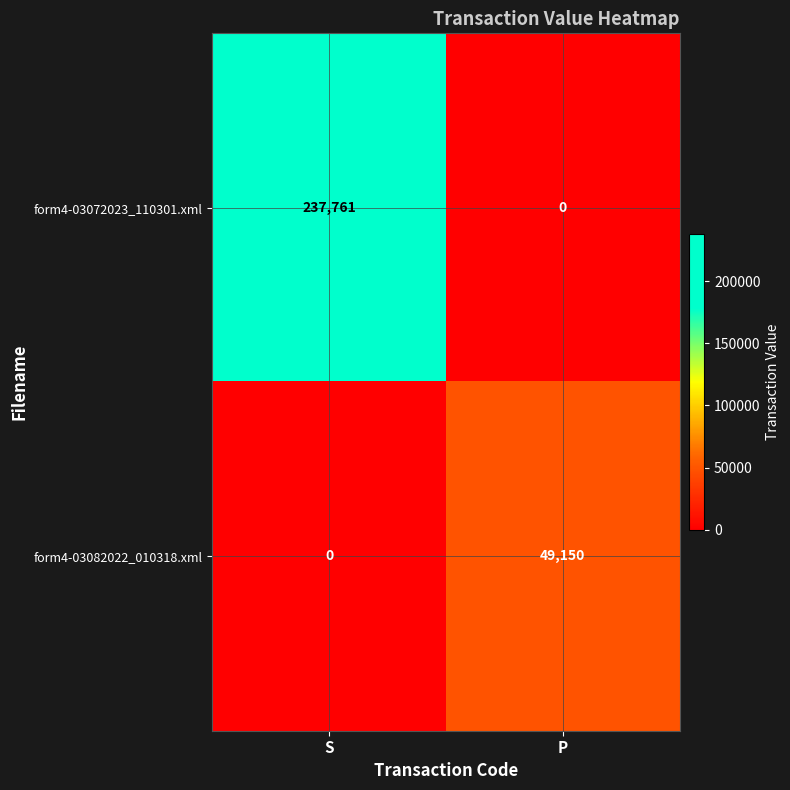

Read the form4-03082022_010318.xml value at P, to the nearest 10.

49150